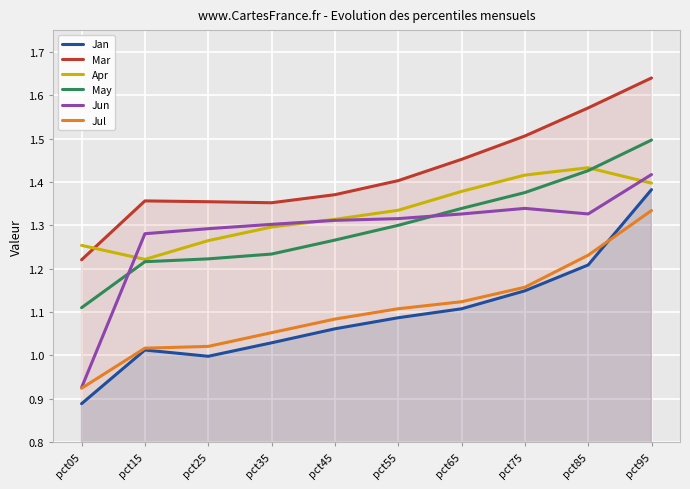

List the labels in order of Mar value, largest first.

pct95, pct85, pct75, pct65, pct55, pct45, pct15, pct25, pct35, pct05